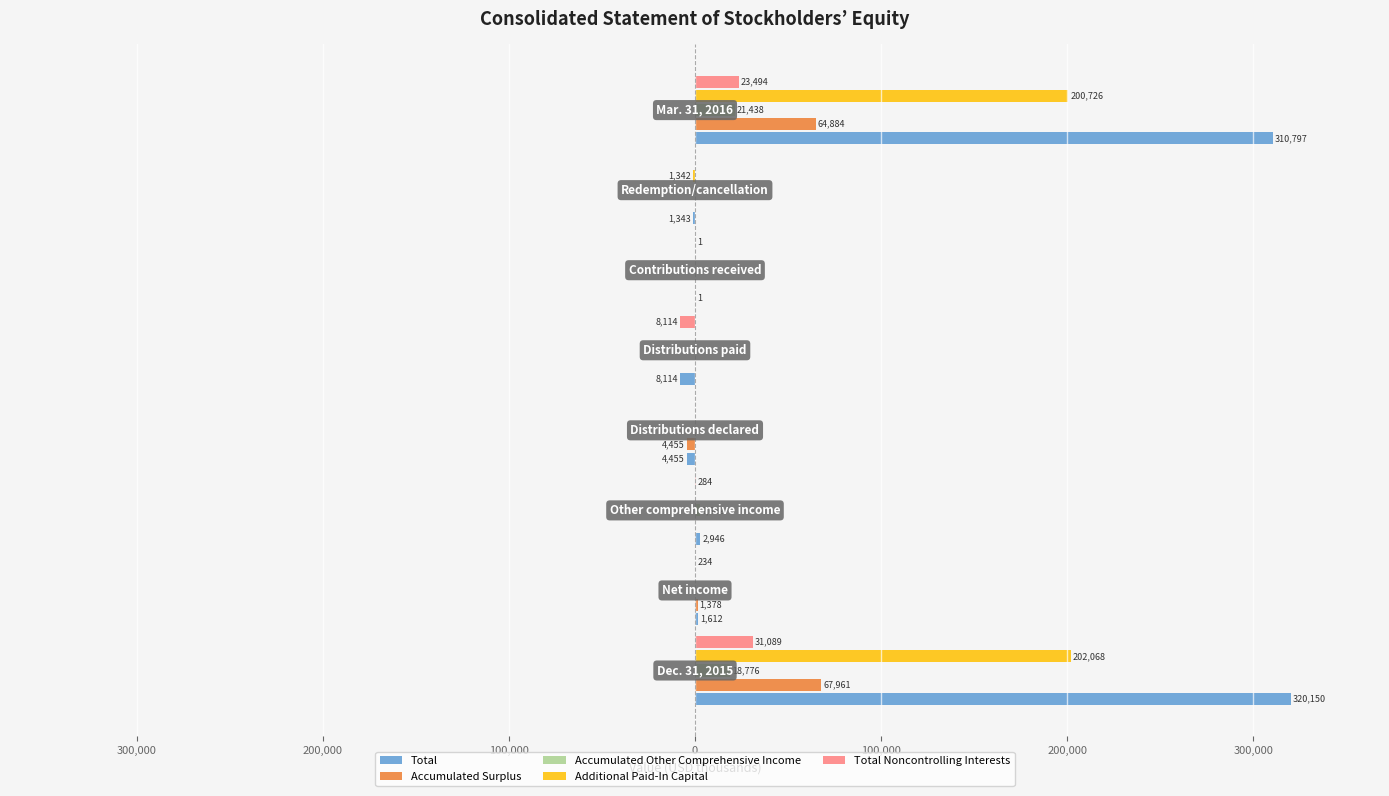

Count the values in the range -1343 to 0.

6